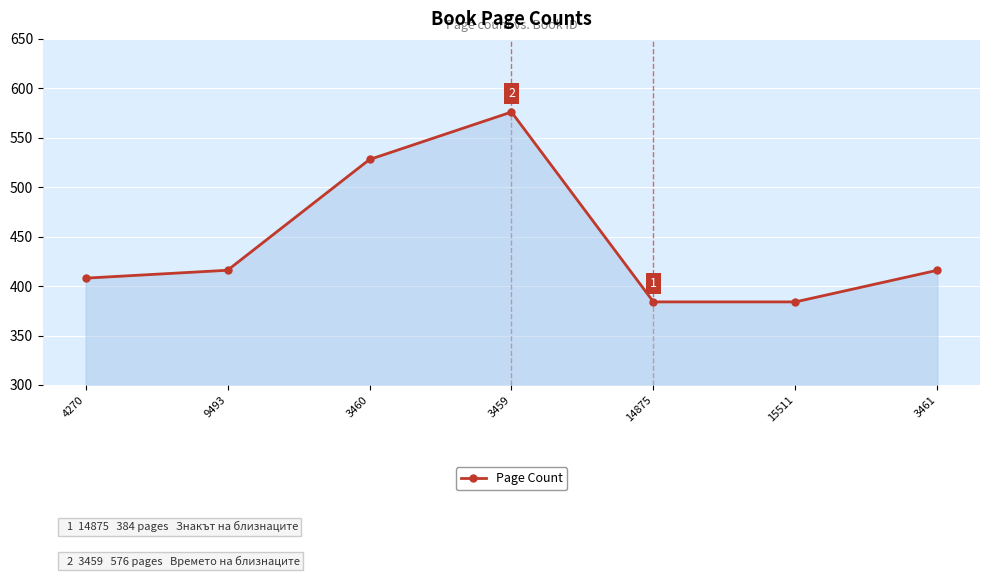

What is the difference between the values at 3459 and 3460?

48